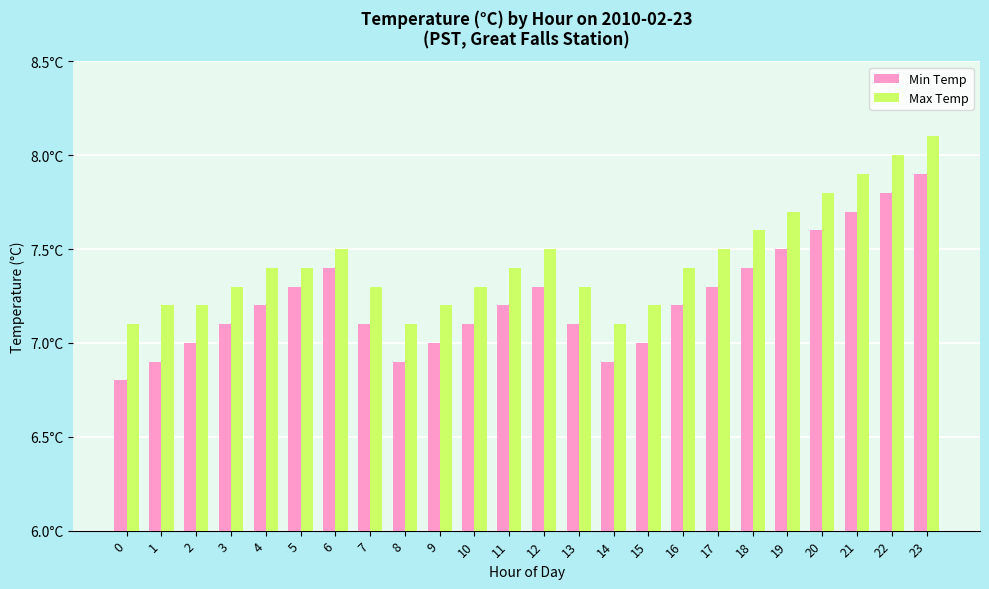

List the series in order of their overall mean, lowest first.

Min Temp, Max Temp